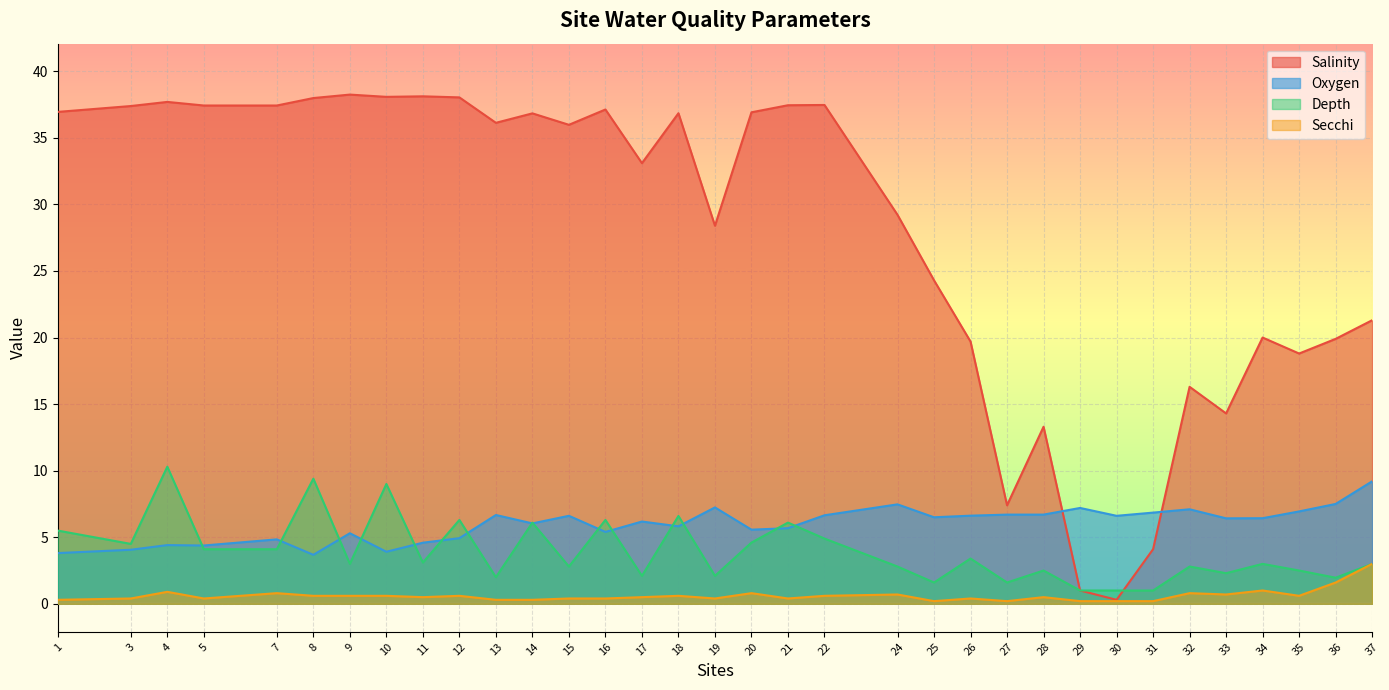

Which series changed the most between 12 and 21?

Oxygen